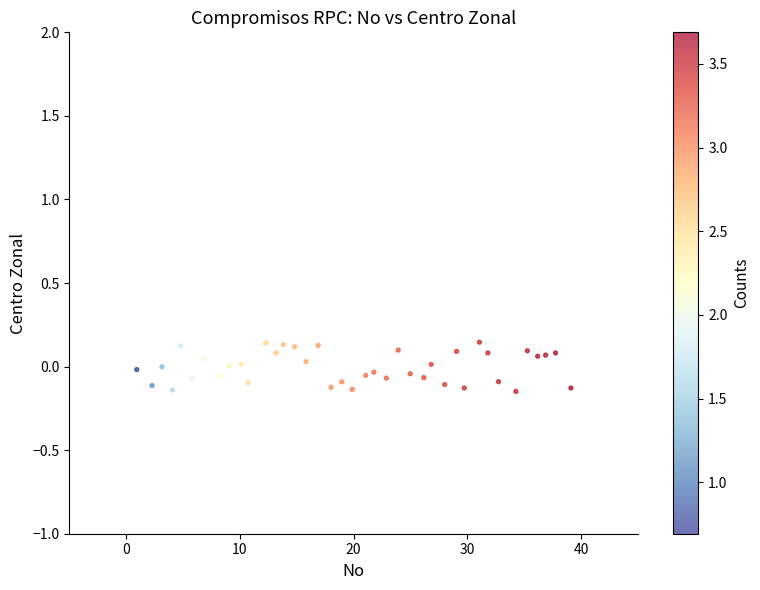

What is the range of X values (max minus min)?

38.2